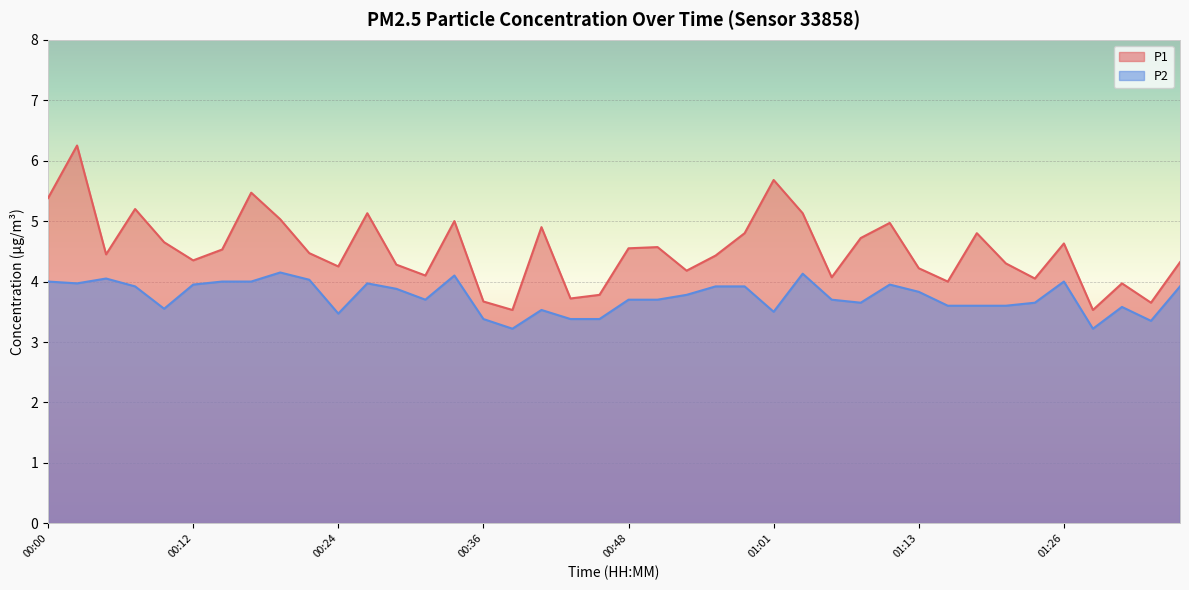

At which label is P2 closest to 3?

00:39